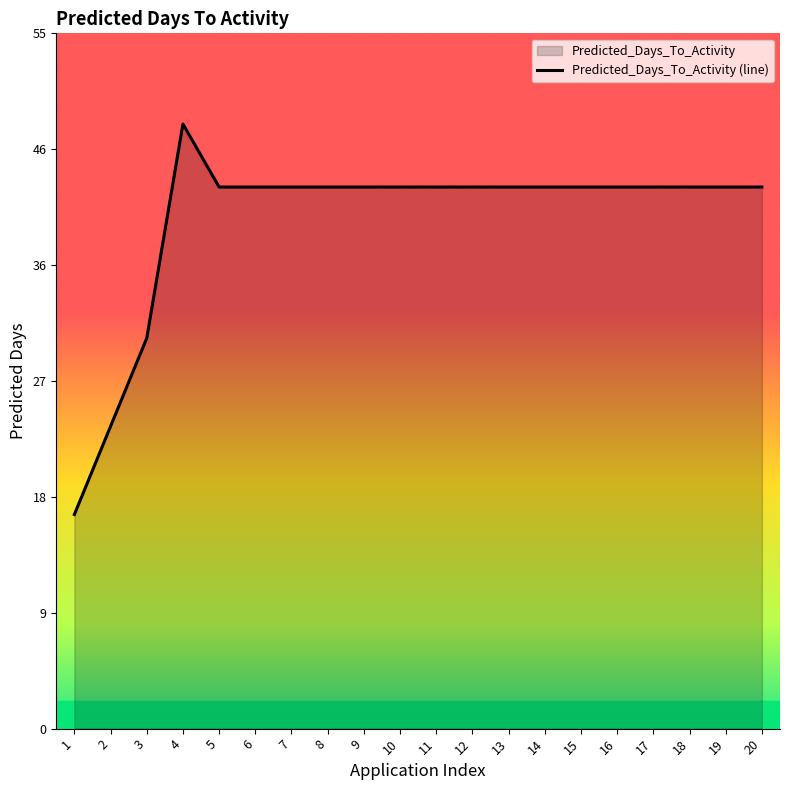

What is the greatest value displayed?

48